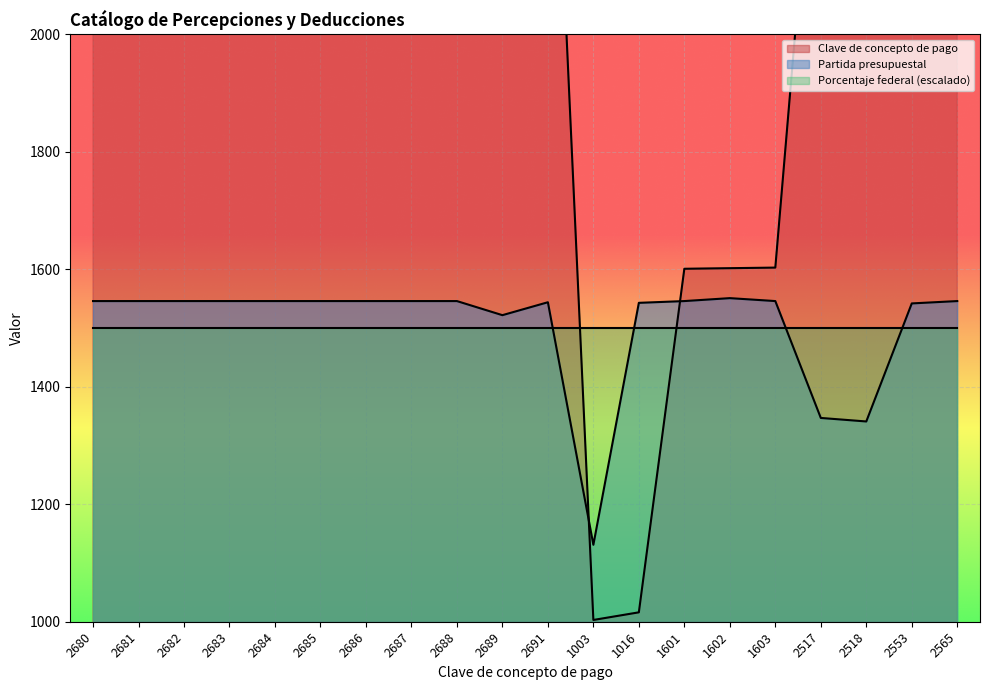

At which category does Clave de concepto de pago reach its first local valley?

1003